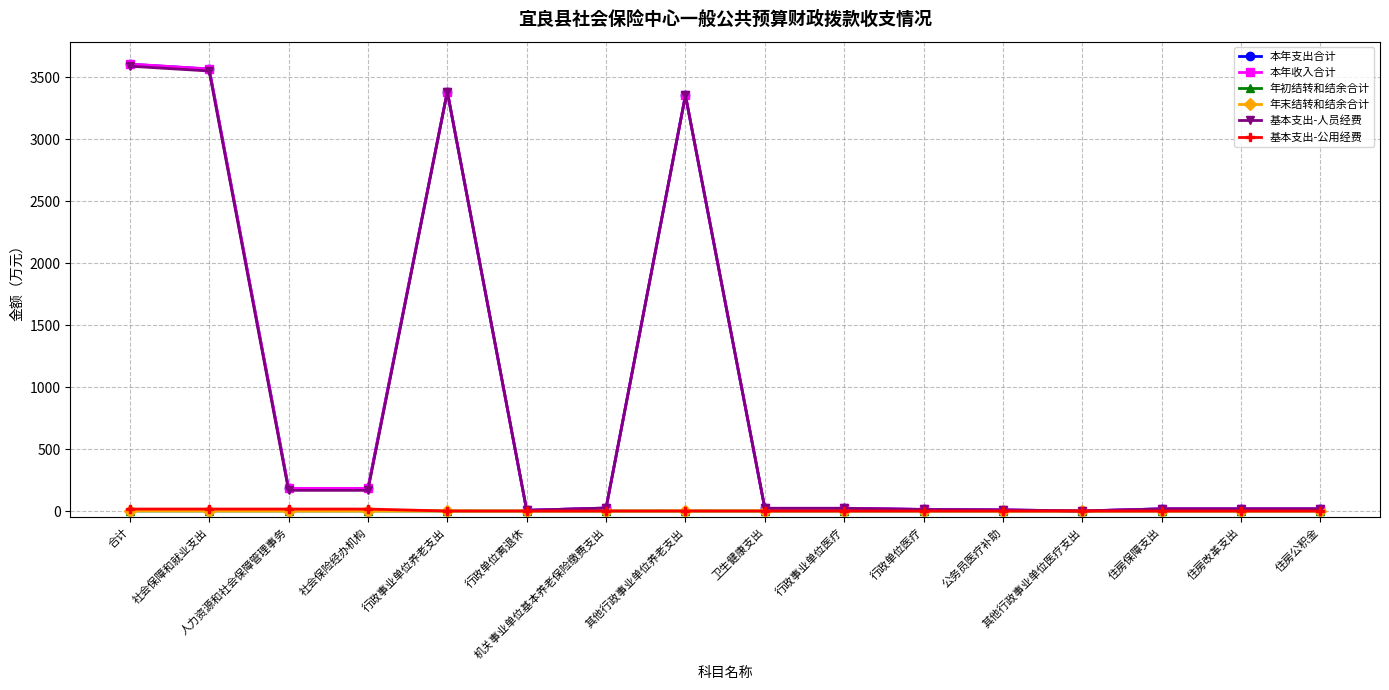

Count the number of categories in the chart.

16